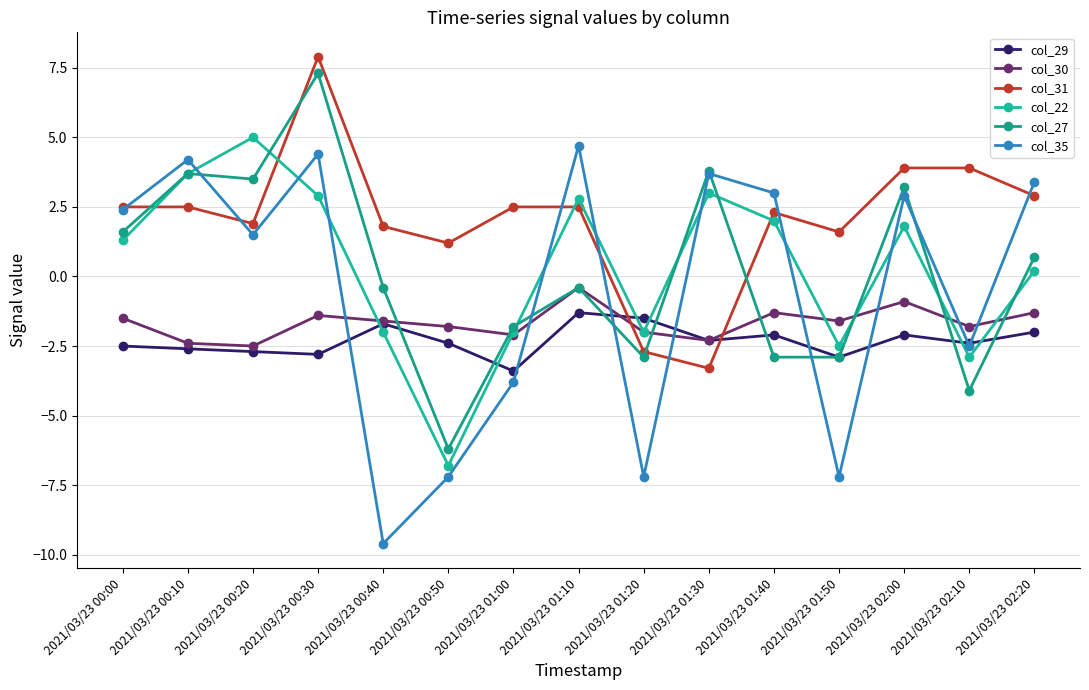

Is the value of col_22 at 2021/03/23 00:30 greater than the value of col_35 at 2021/03/23 00:10?

No